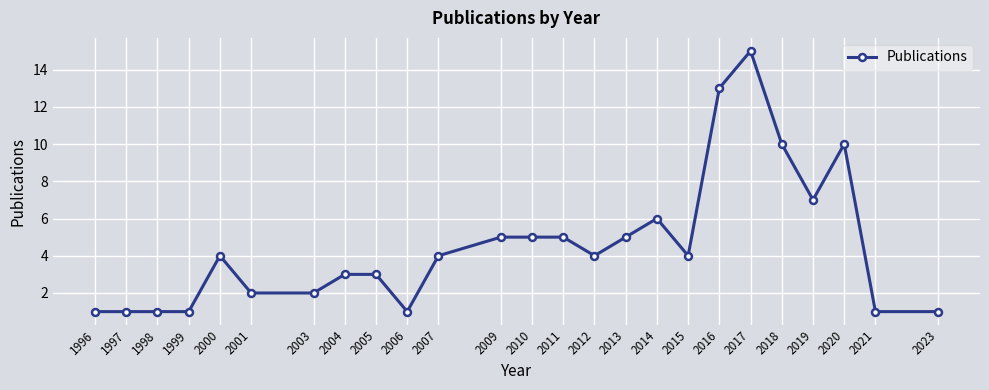

Is it true that the value at 2006 is 2?

False